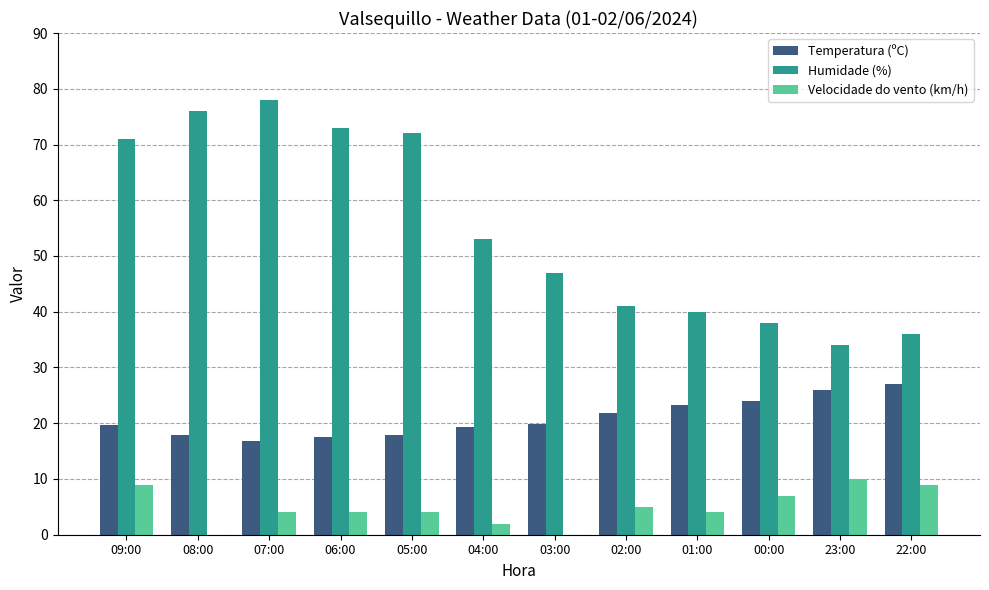

Which label corresponds to the largest value in the chart?

07:00